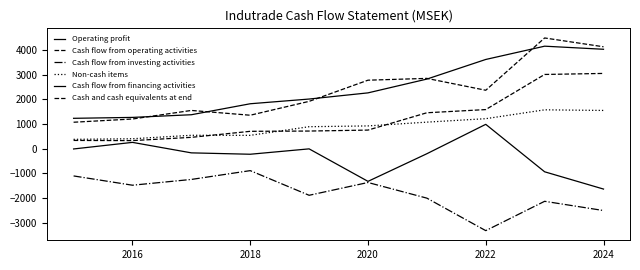

At which category does Cash flow from financing activities reach its first local peak?

2016